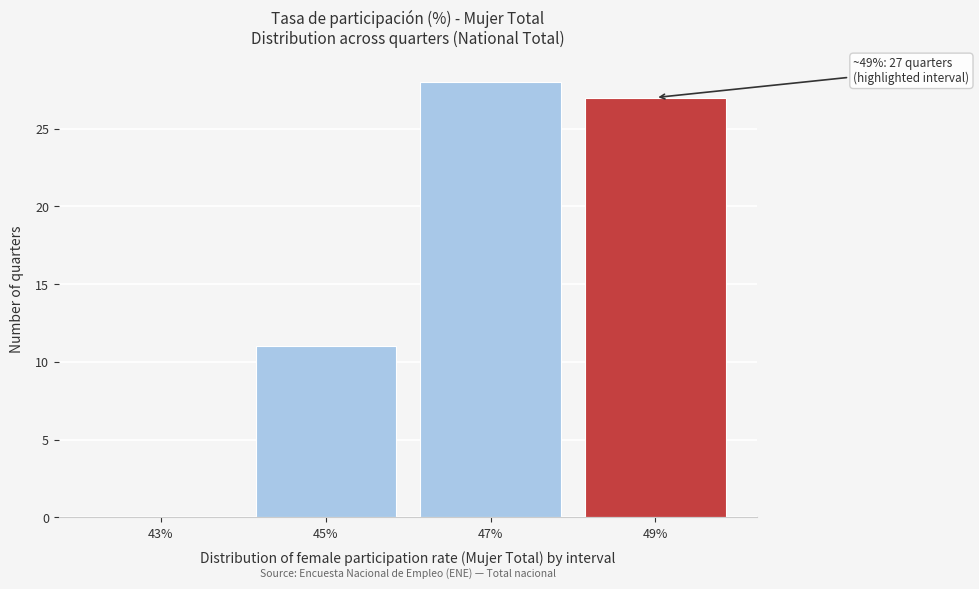

Reading right to left, what are all the values shown in this chart?

49%=27	47%=28	45%=11	43%=0